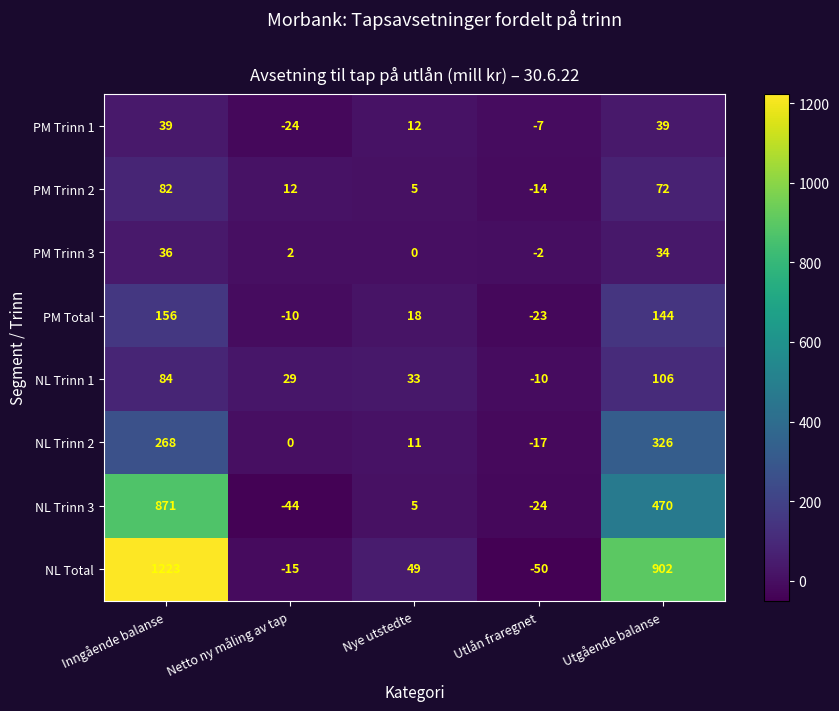

Which series changed the most between Utlån fraregnet and Utgående balanse?

NL Total